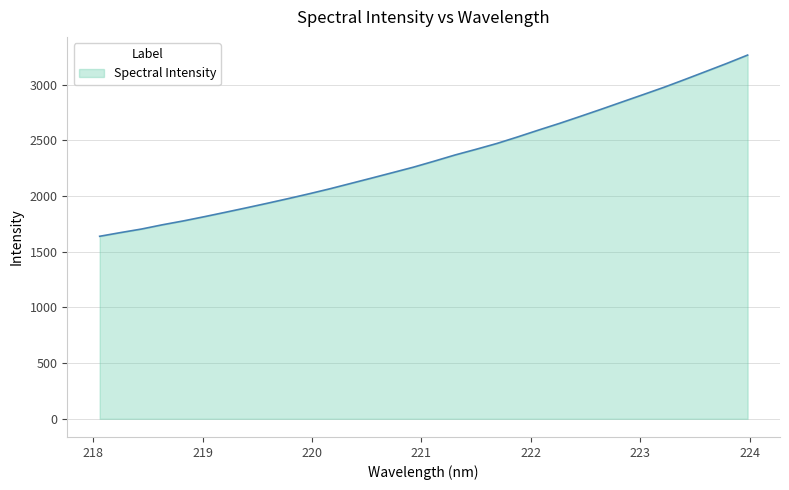

What is the difference between the second highest and second lowest values?

1517.8